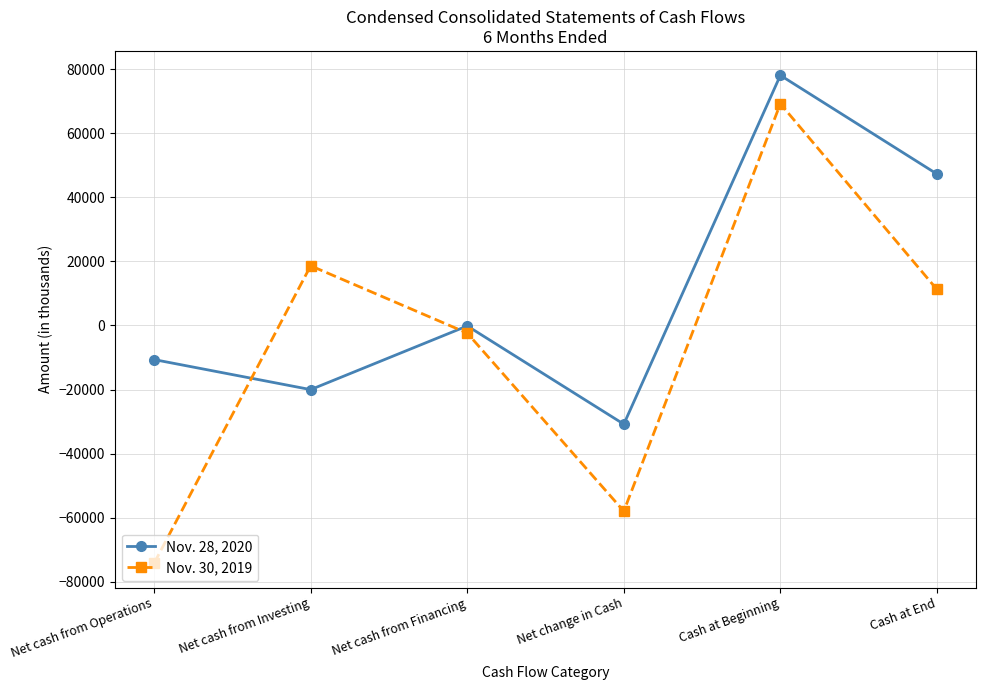

How many lines are shown in the chart?

2